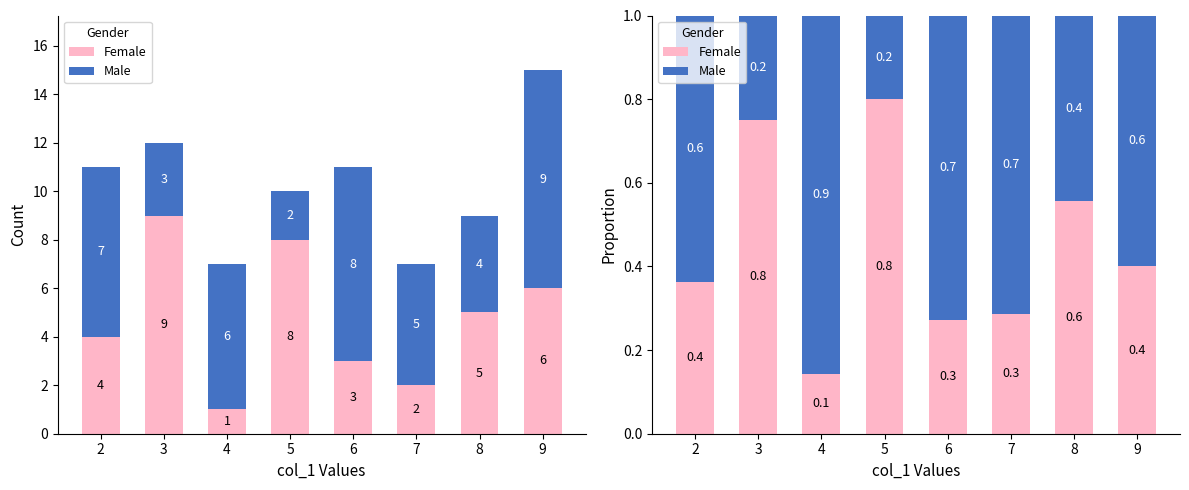

Is the value of Female at 5 greater than the value of Male at 5?

Yes